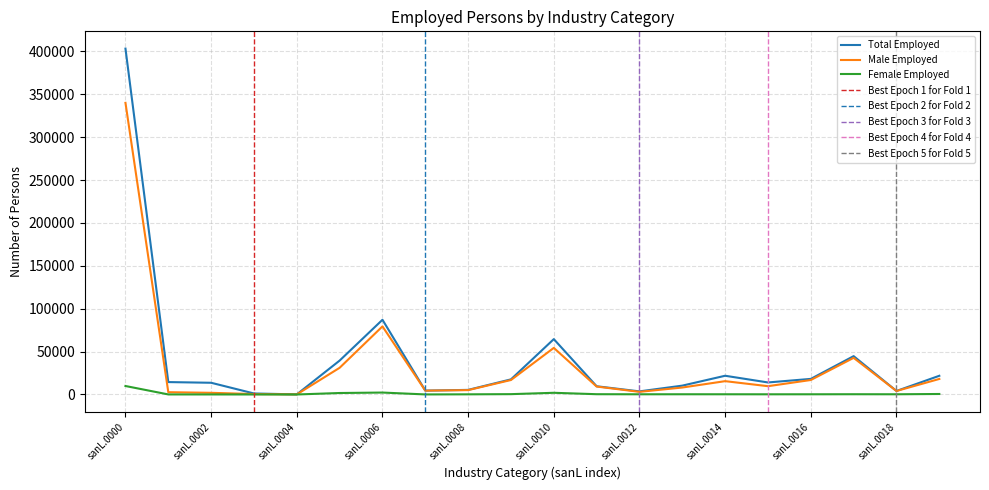

At which label is Total Employed closest to 201721?

sanL.0006